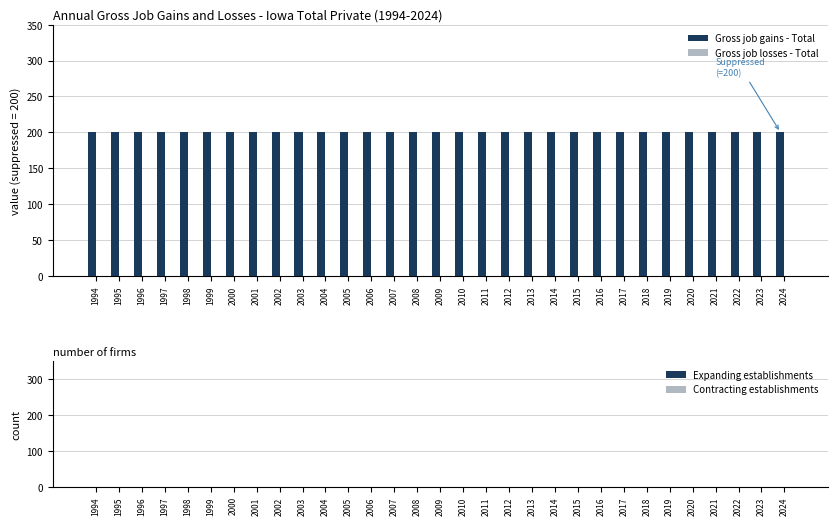

Are the bars grouped side by side (vs. stacked)?

Yes